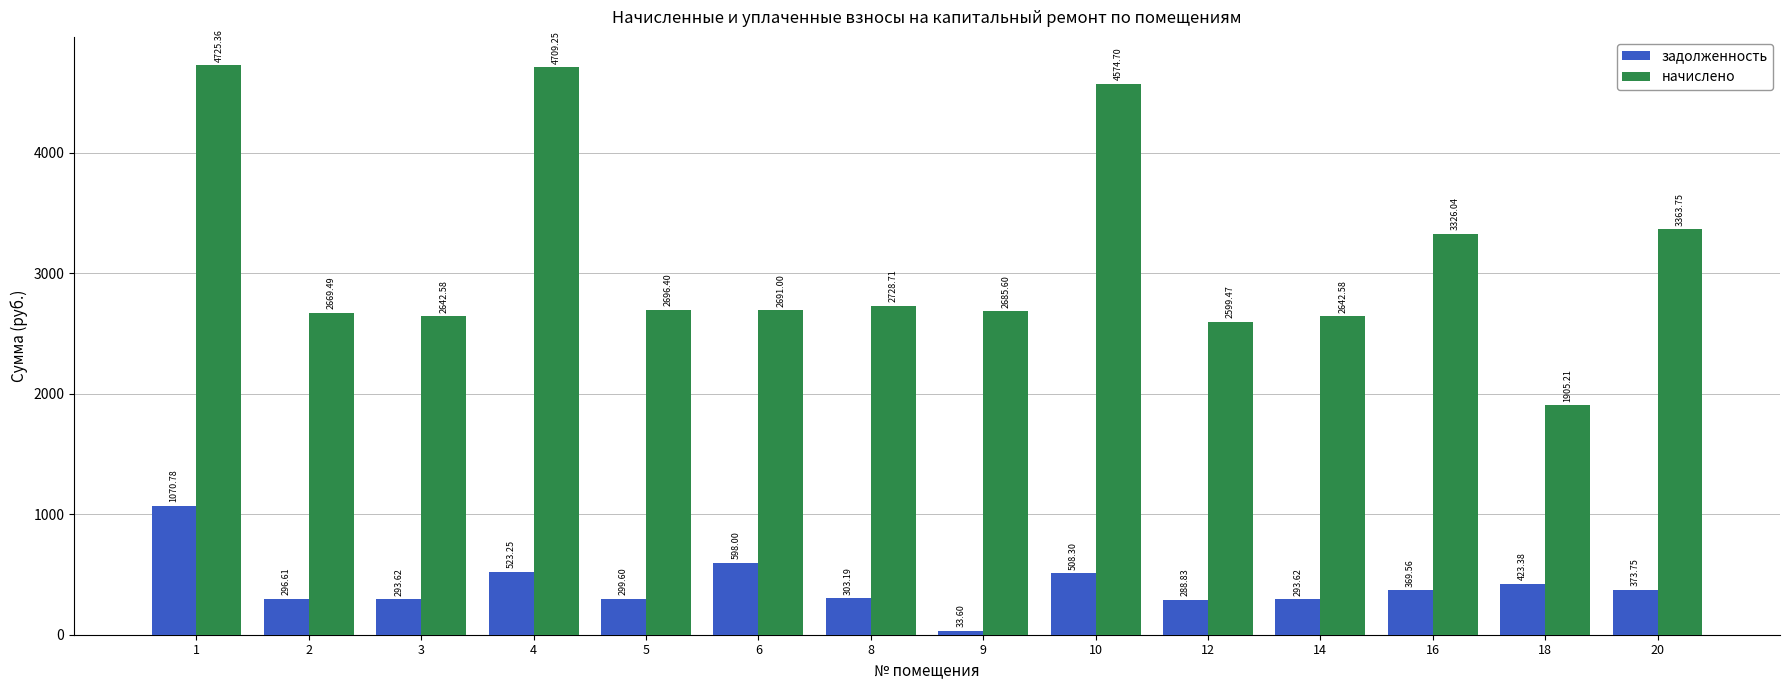

What are all the series names shown in the legend?

задолженность, начислено